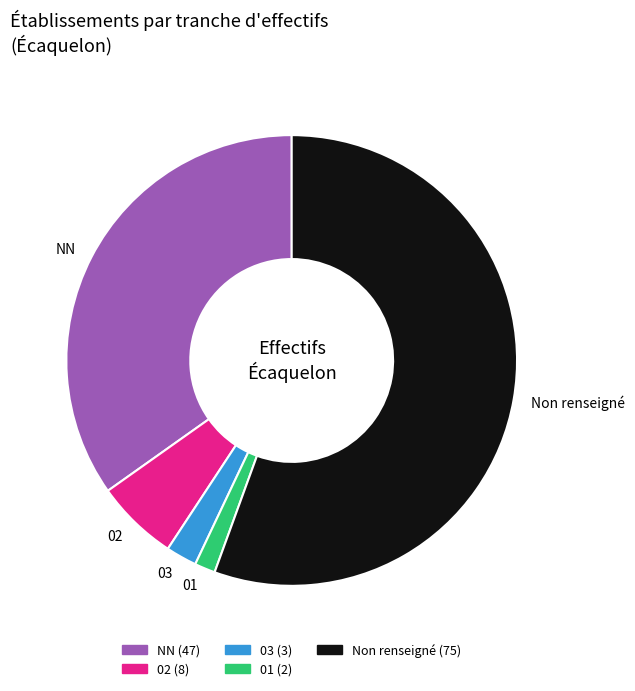

Rank the categories by value from lowest to highest.

01, 03, 02, NN, Non renseigné